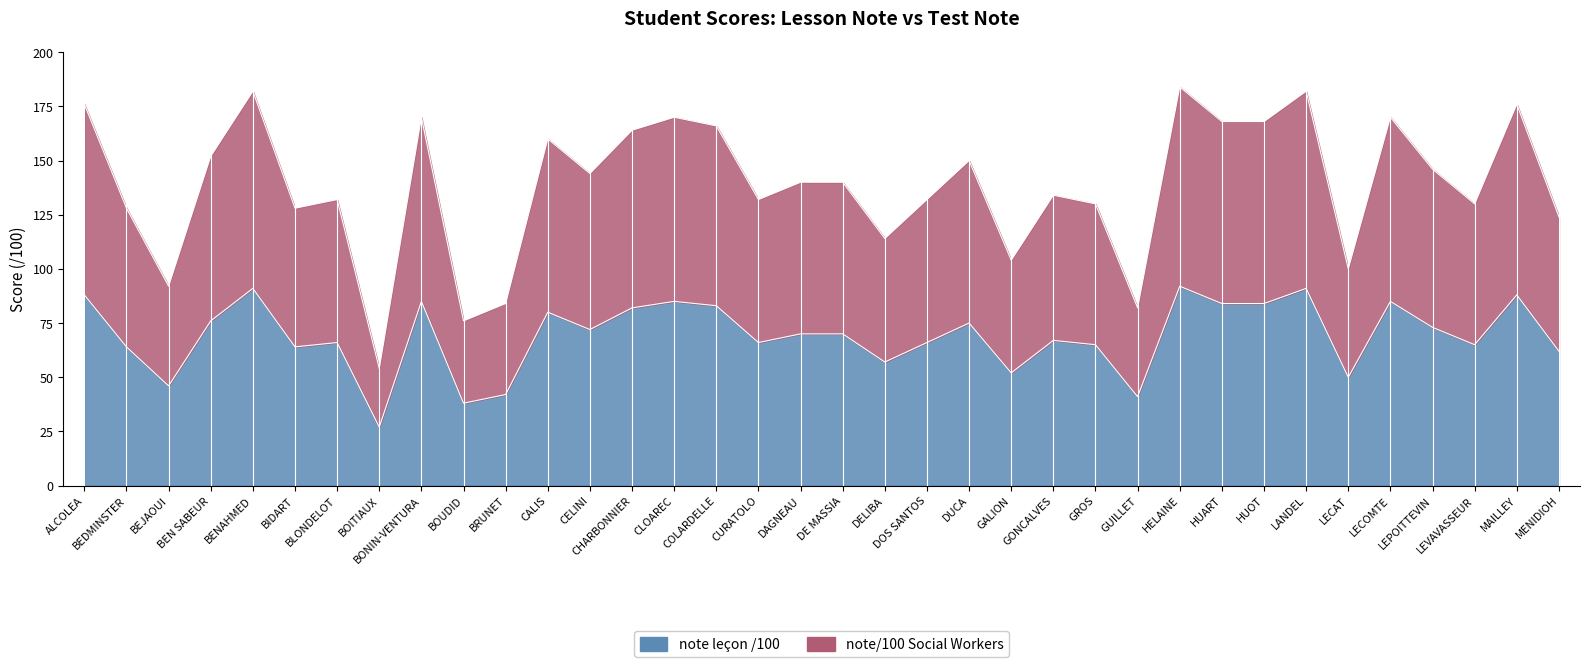

Rank the series by their average value, from lowest to highest.

note leçon /100, note/100 Social Workers